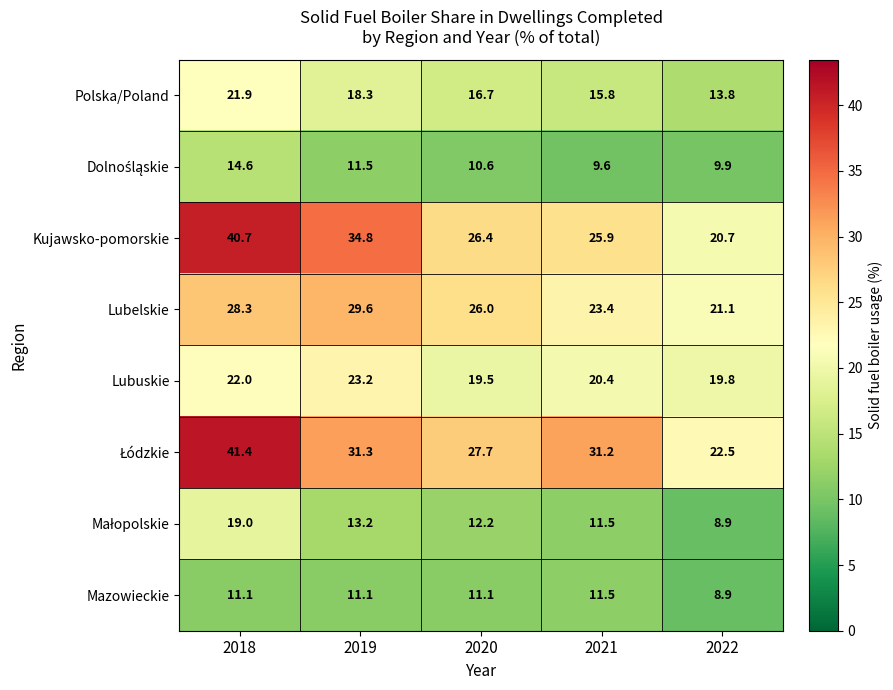

What is the spread (max minus min) of values at 2022?

13.6